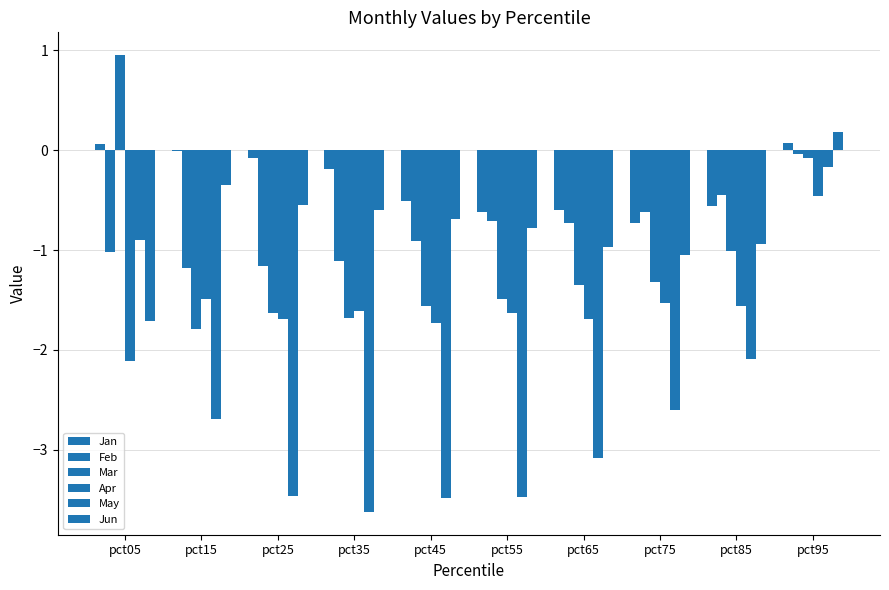

At pct35, list the series in order from smallest to largest.

May, Mar, Apr, Feb, Jun, Jan